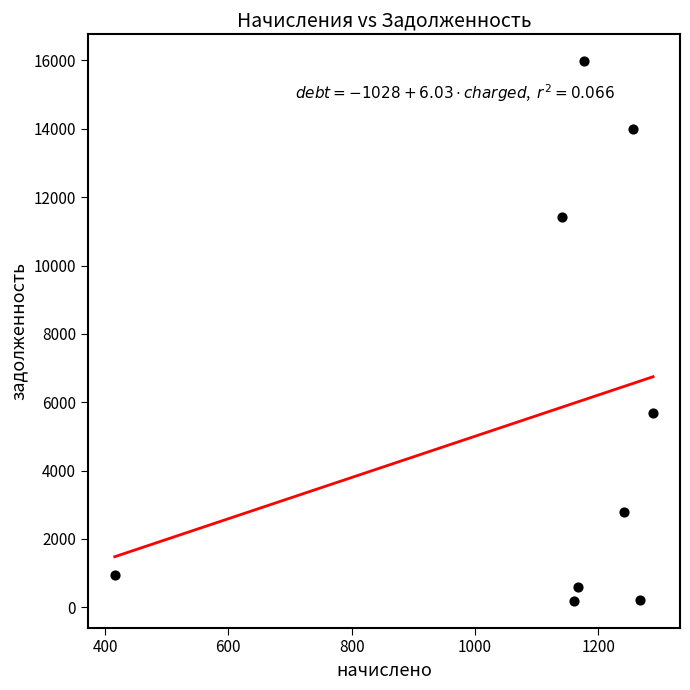

What Y value in the scatter plot is closest to 8084?

5690.8